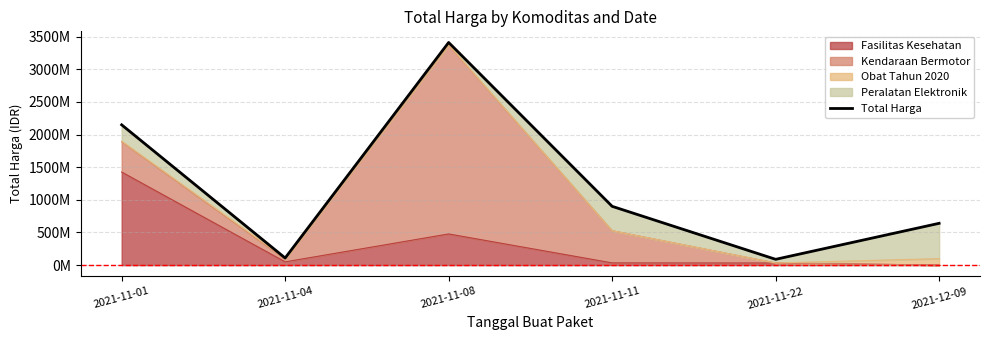

Where is the first local maximum?

2021-11-08